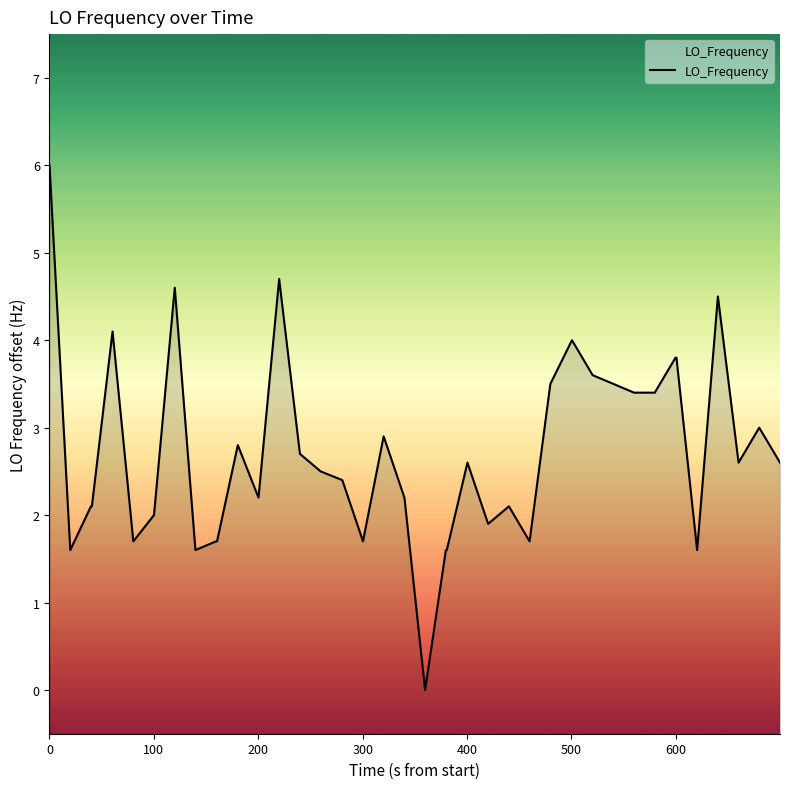

How many categories are shown in the chart?

40